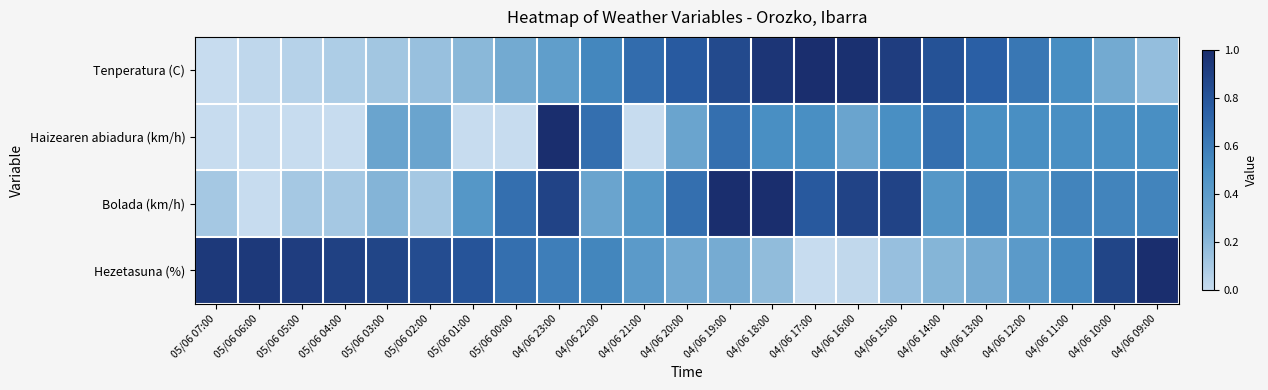

Count the number of categories in the chart.

23